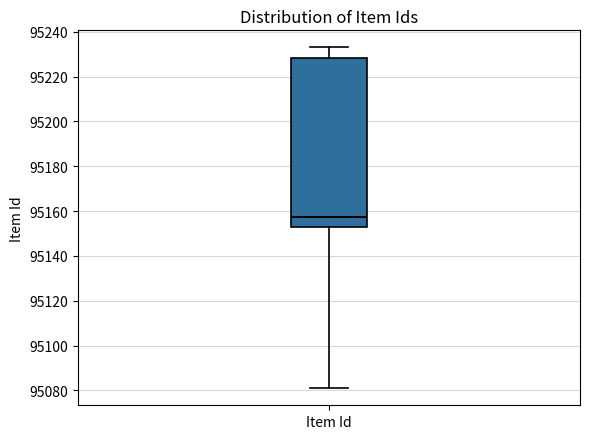

Read this box plot against the y-axis: the position of the median line, the range covered by the box, and the ends of both whiskers. The values are not printed on the chart, so give them approximately, as read against the axis.

median 95158, box 95152 to 95228, whiskers 95082 to 95234